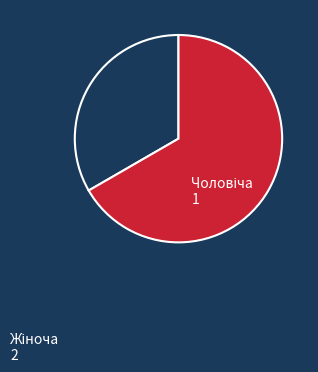

Is there any slice that represents more than half of the pie?

Yes